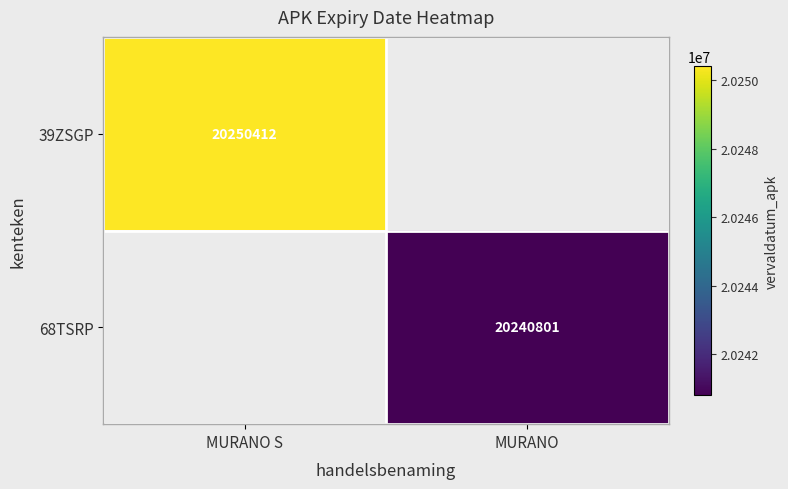

True or false: 68TSRP has a value of 20240801 at MURANO.

True